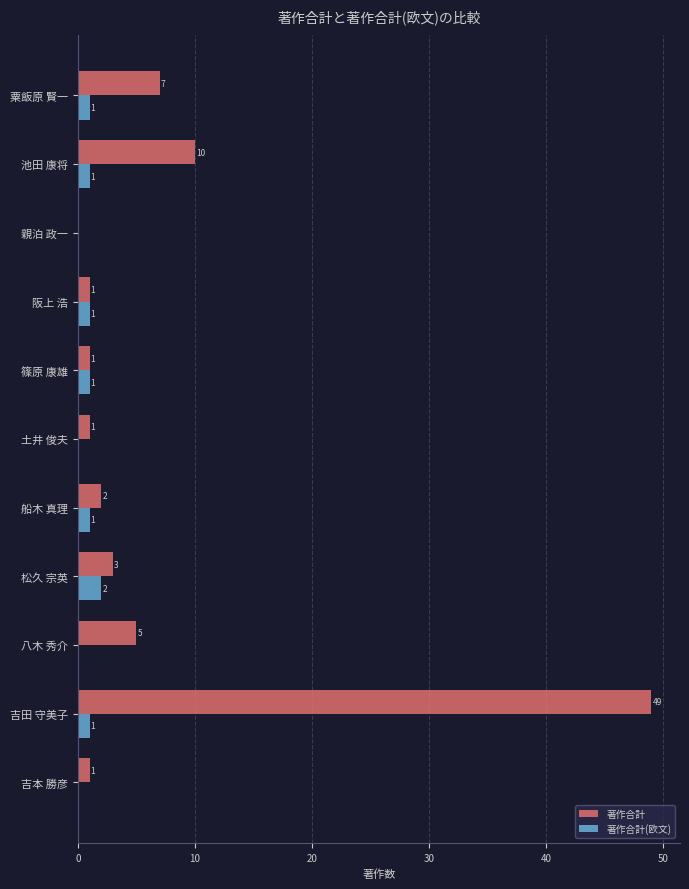

What is the average value of the 著作合計 series?

7